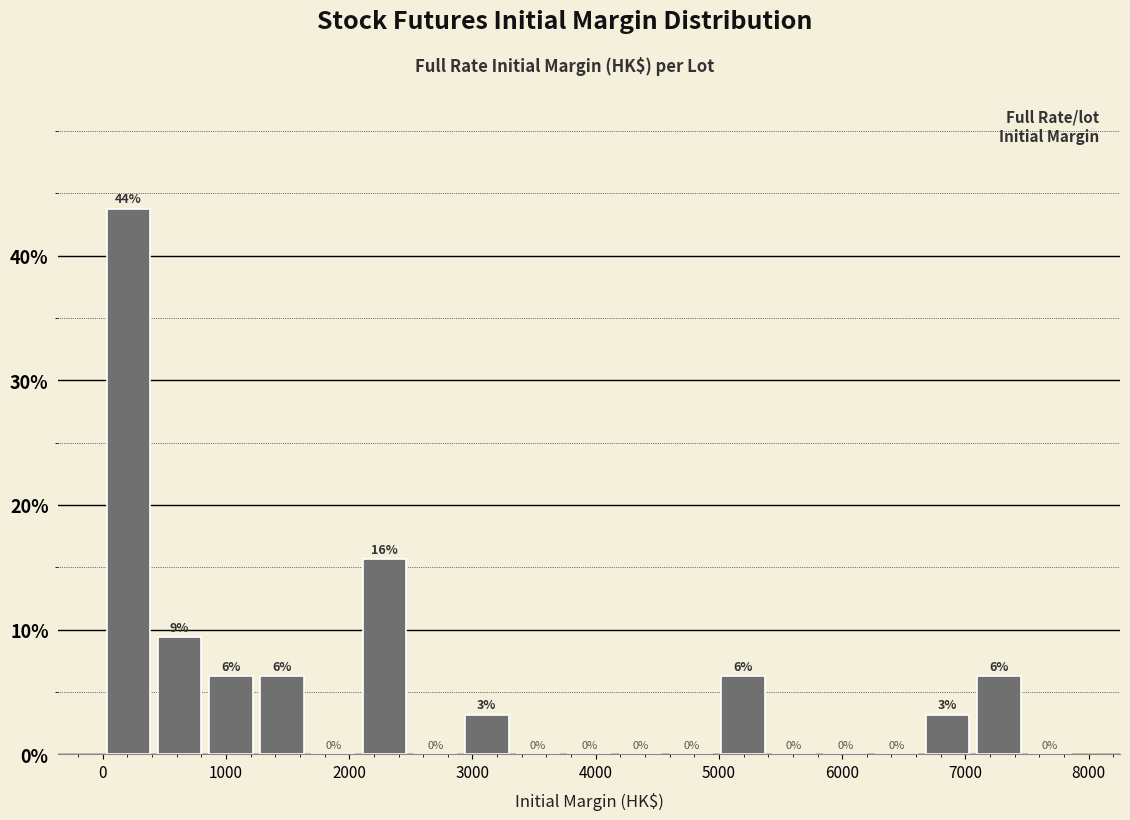

Which range on the x-axis has the tallest bar?

0 to 400